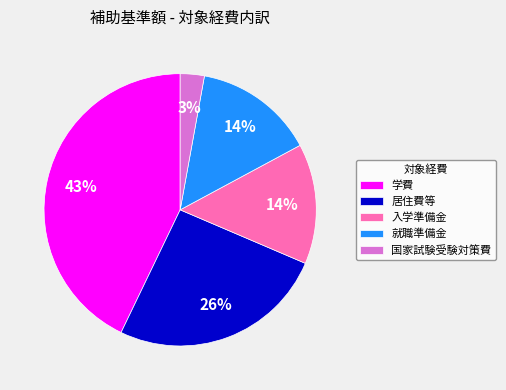

Approximately how many times larger is the value at 入学準備金 compared to 就職準備金?

1.0